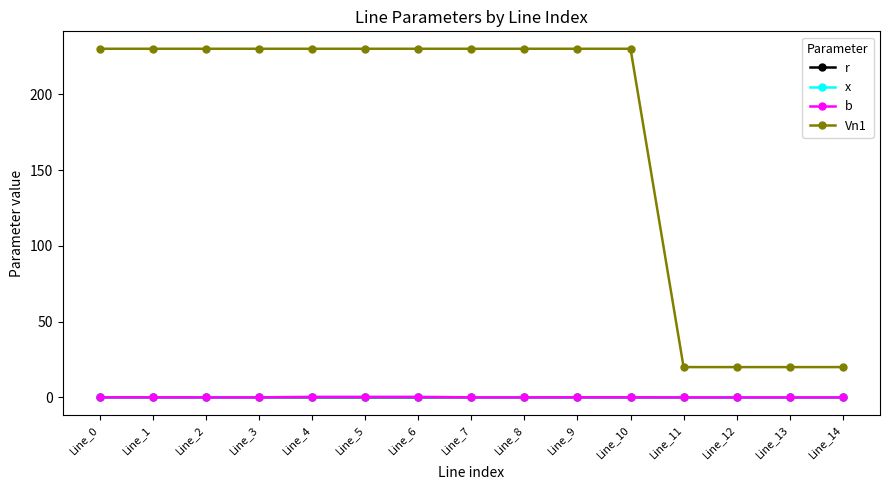

True or false: Vn1 and x intersect in this chart.

False